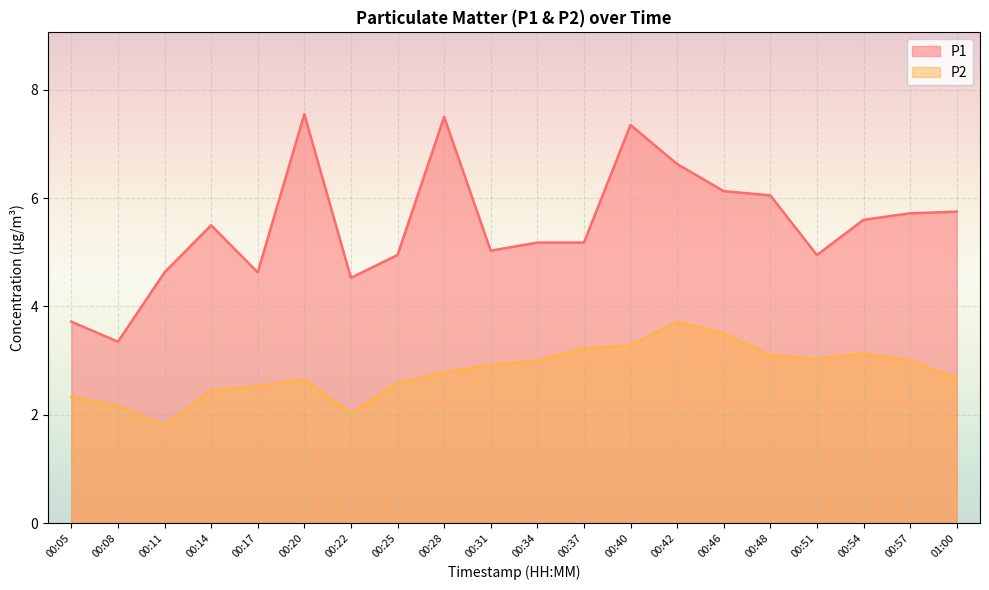

At which category does P1 reach its first local valley?

00:08